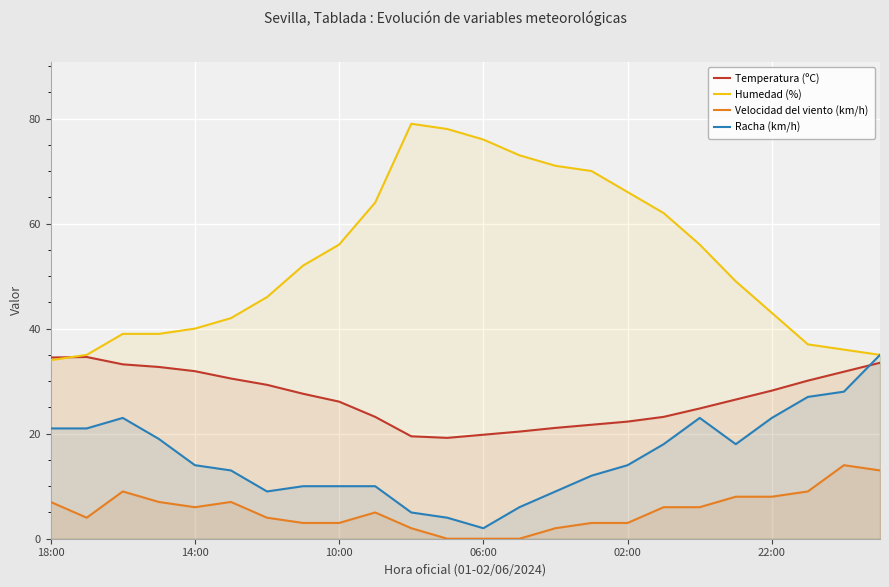

At how many categories does at least one series exceed 70?

5